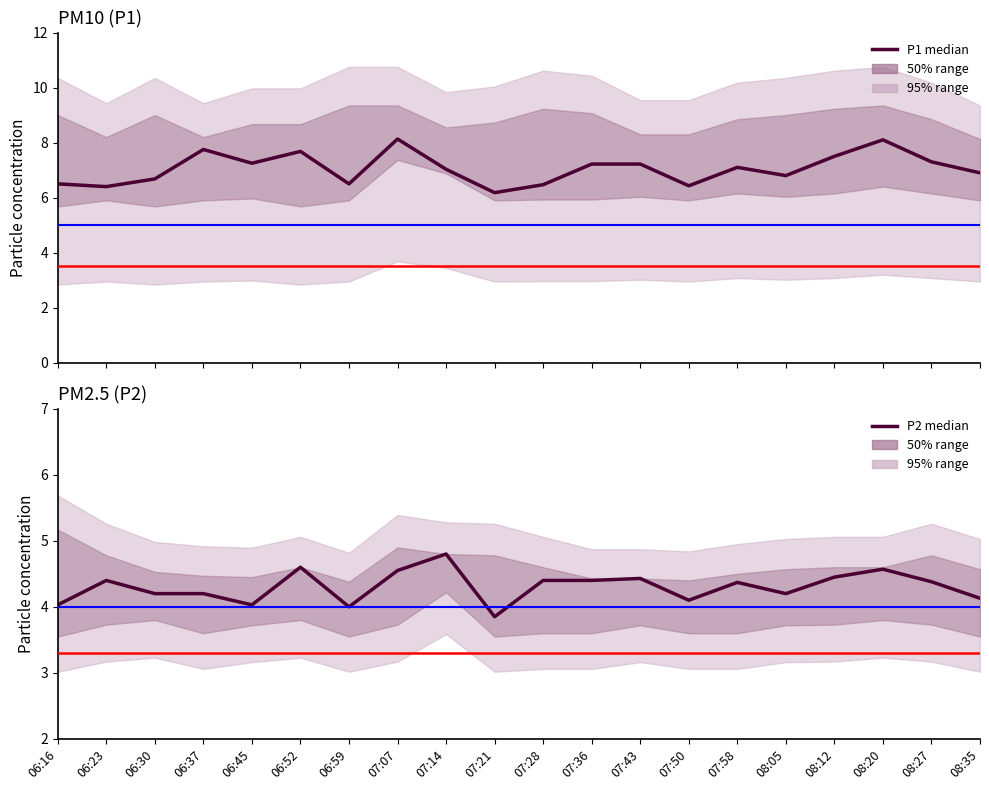

Count the number of categories in the chart.

20